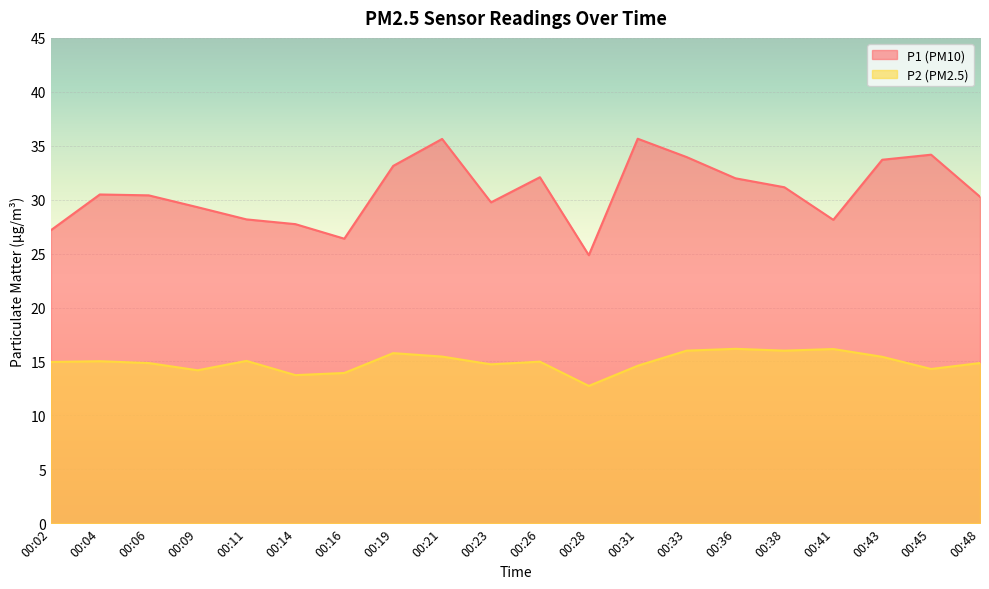

How many data points in P2 are less than 14?

3